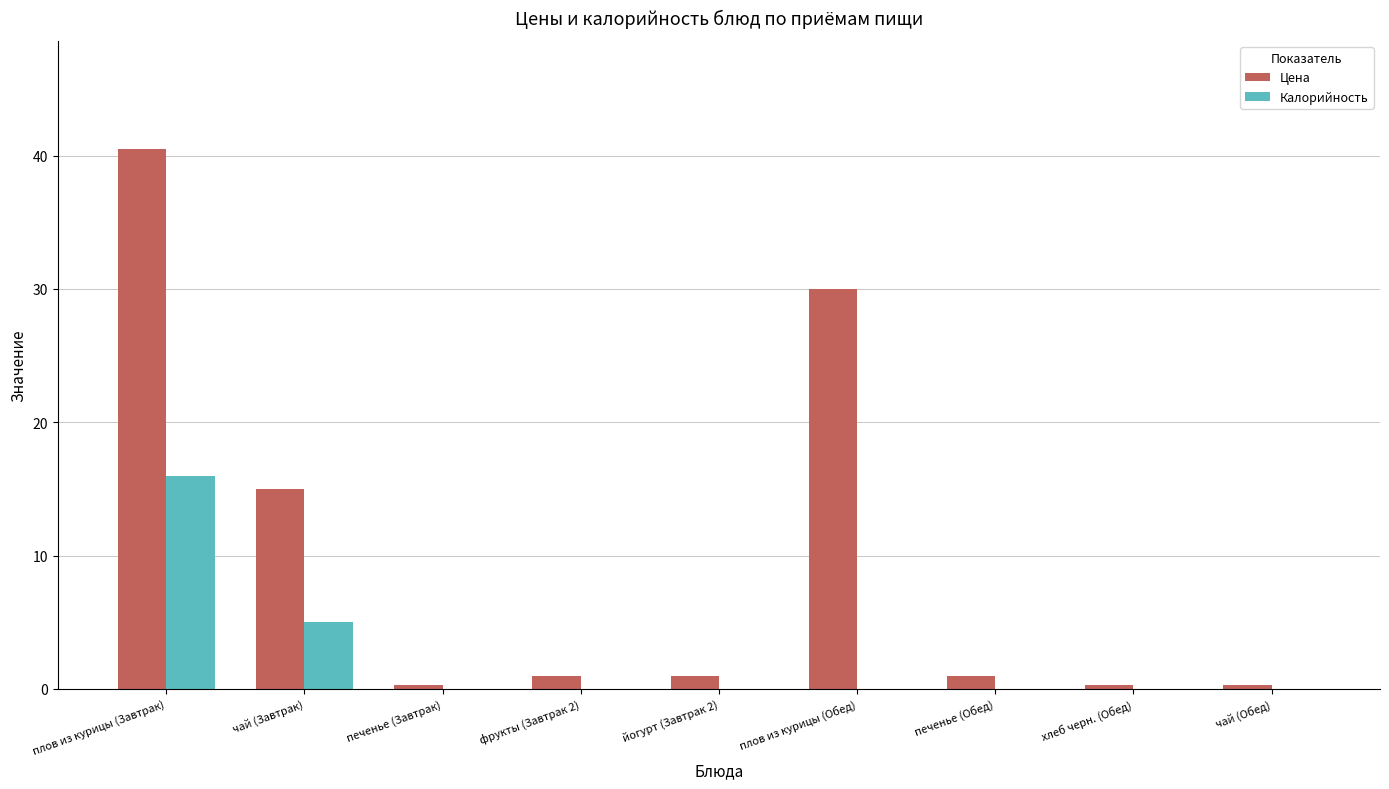

At which category is the sum across all series the highest?

плов из курицы (Завтрак)